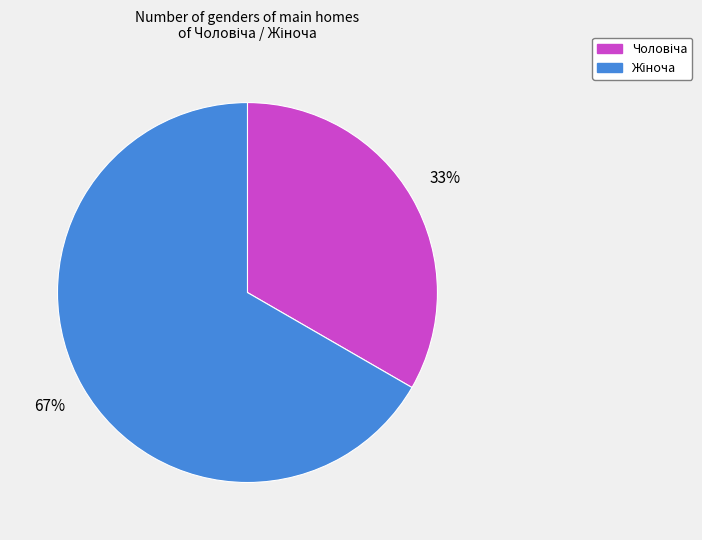

Does any single category account for the majority?

Yes